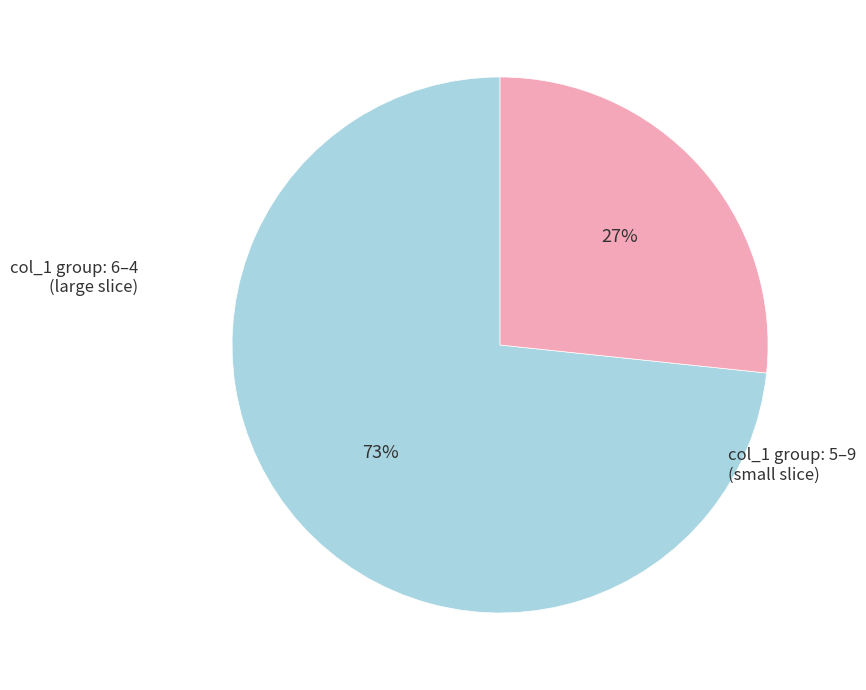

Is there any slice that represents more than half of the pie?

Yes